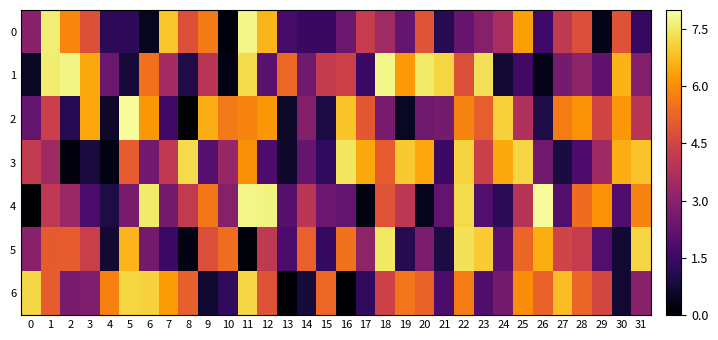

What is the spread (max minus min) of values at 10?

5.5